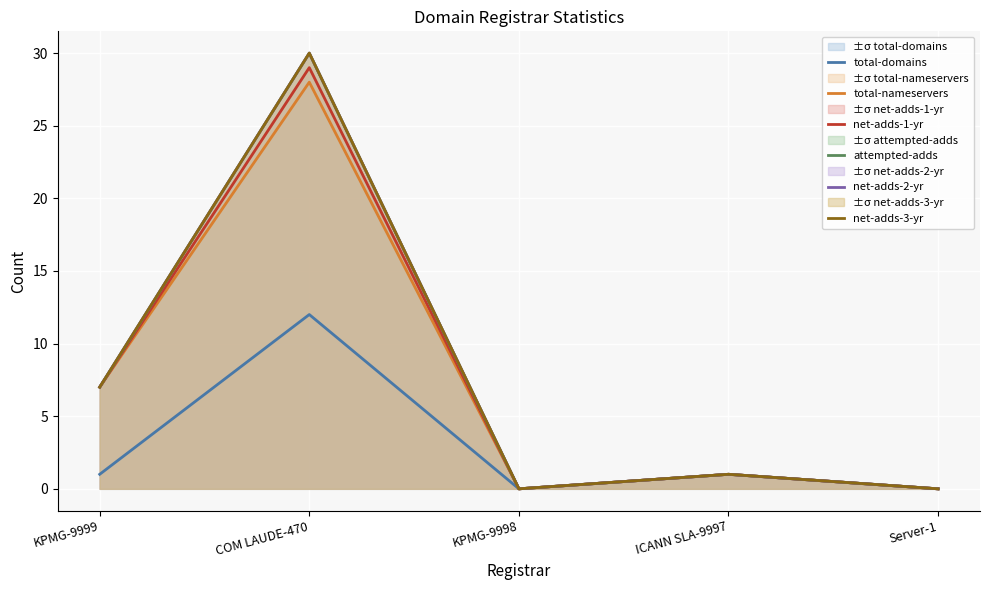

What is the maximum value shown in the chart?

30